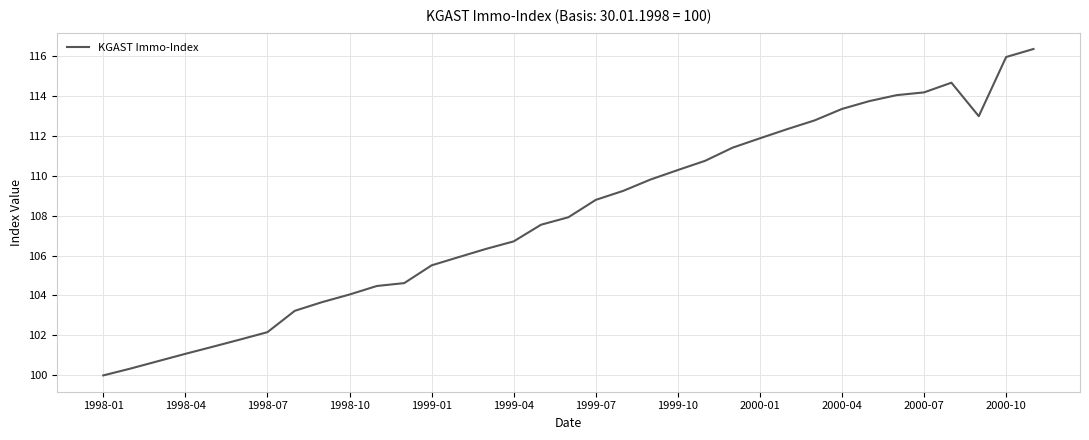

What is the difference between the maximum and minimum values?

16.3